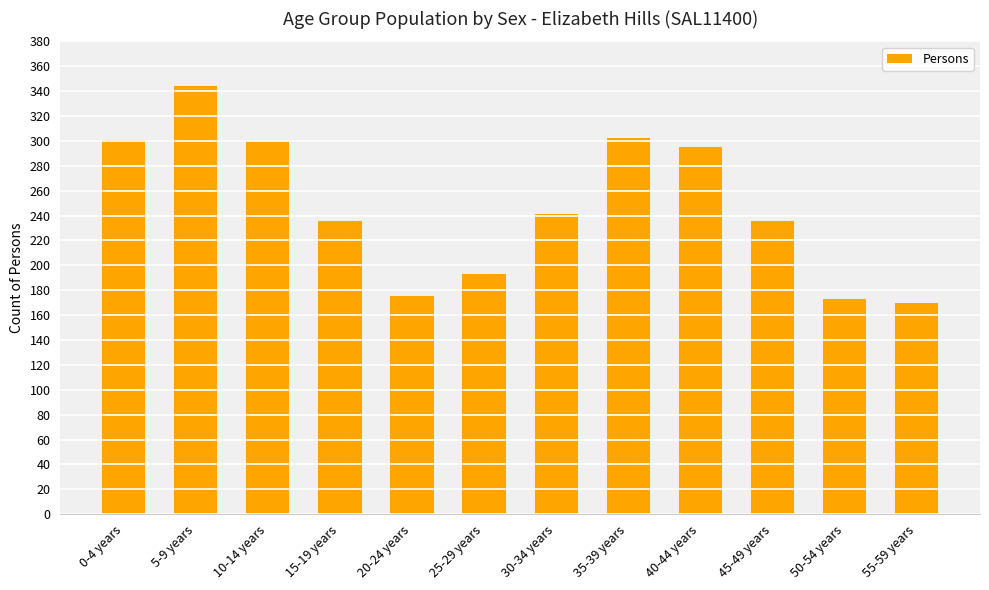

What is the label of the 9th bar from the left?

40-44 years